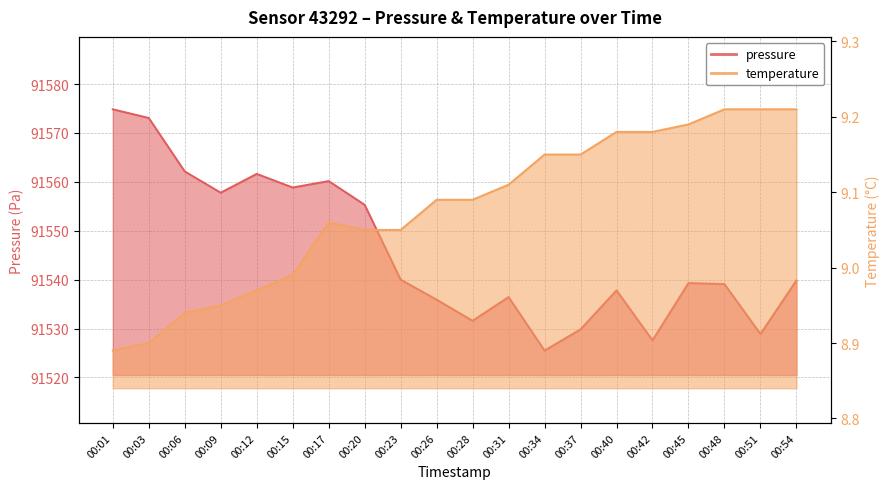

List the series in order of their overall mean, lowest first.

temperature, pressure